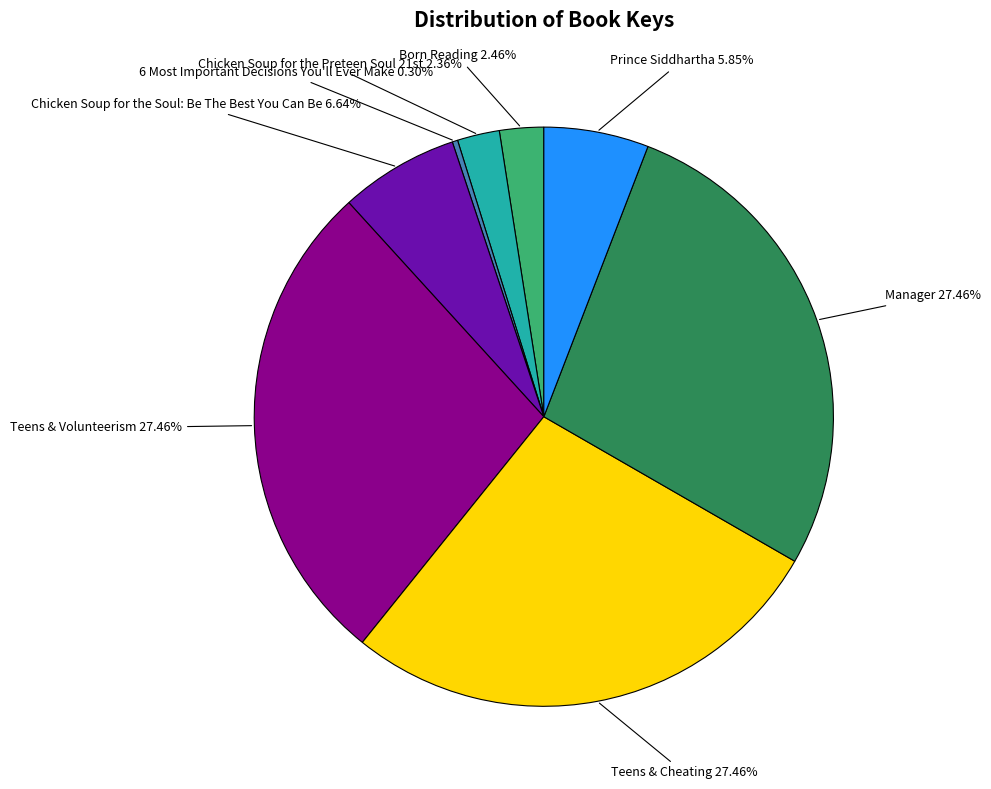

To the nearest percent, what portion does Chicken Soup for the Soul: Be The Best You Can Be represent?

7%